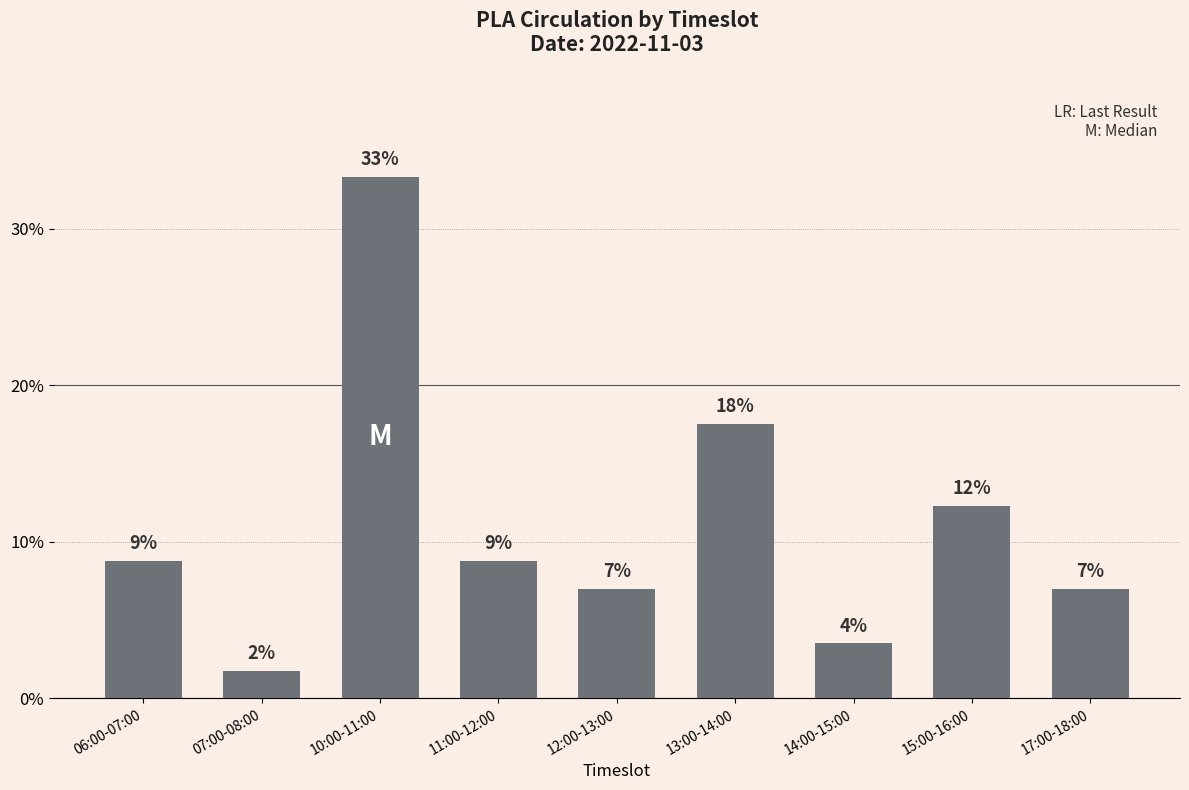

How many bars are there in total?

9